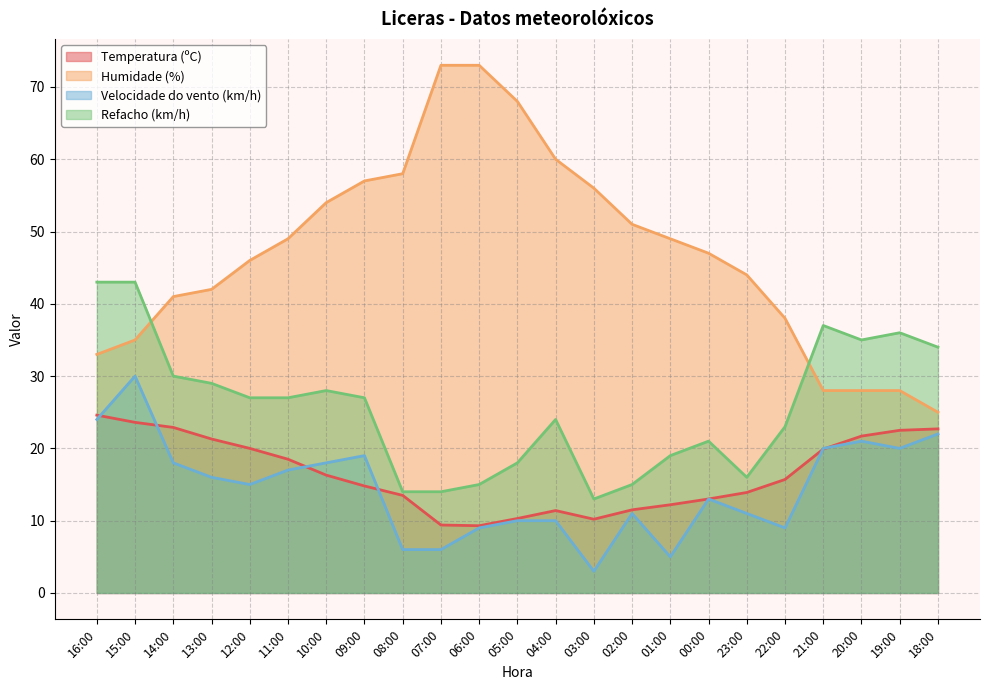

The value of Refacho (km/h) at 18:00 is 7.1. True or false?

False